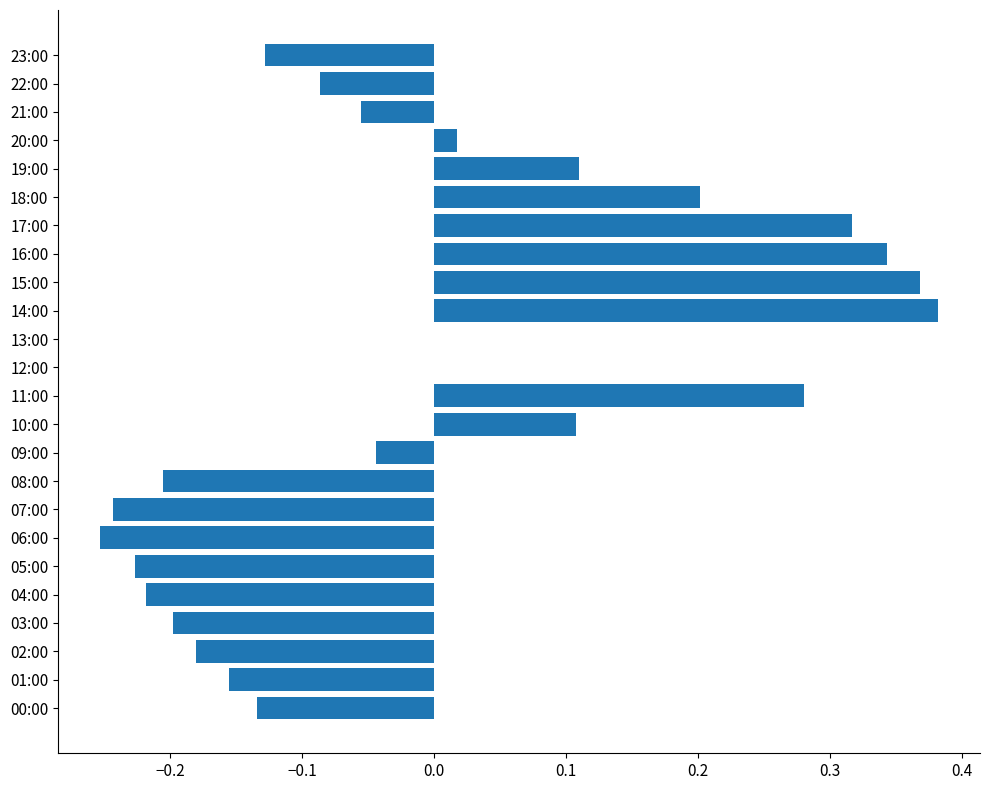

True or false: the data shows -0.1 at 02:00.

False